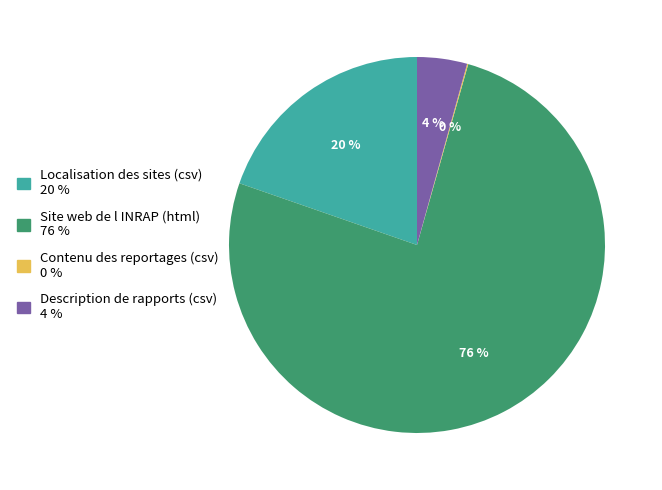

Is there any slice that represents more than half of the pie?

Yes